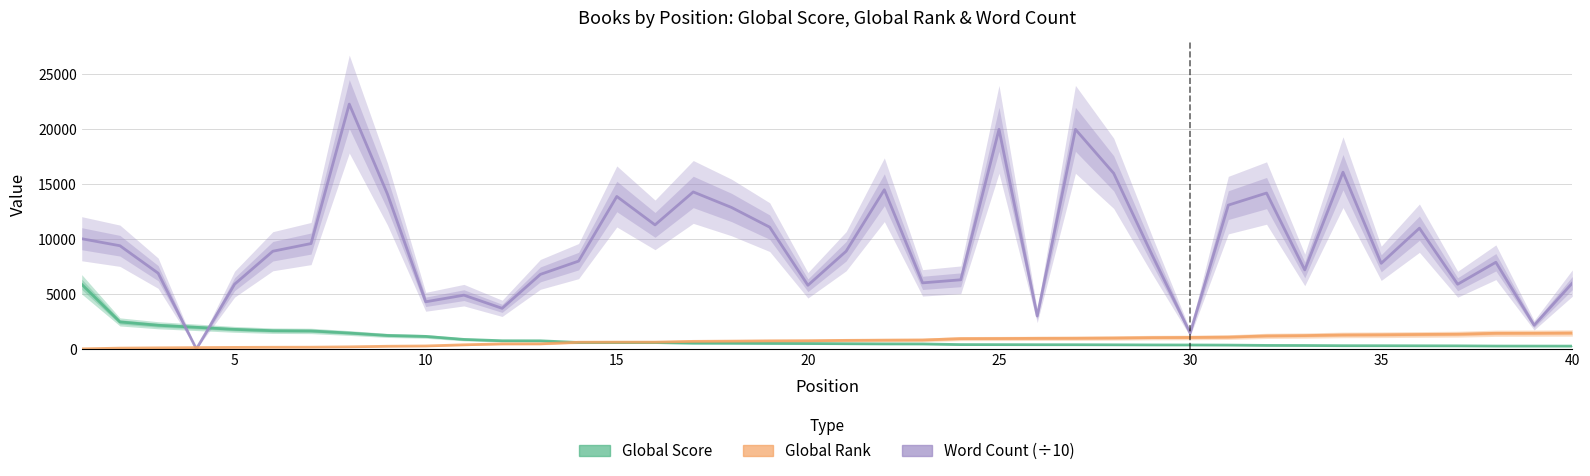

Which category has the lowest value in the Global Score series?

40